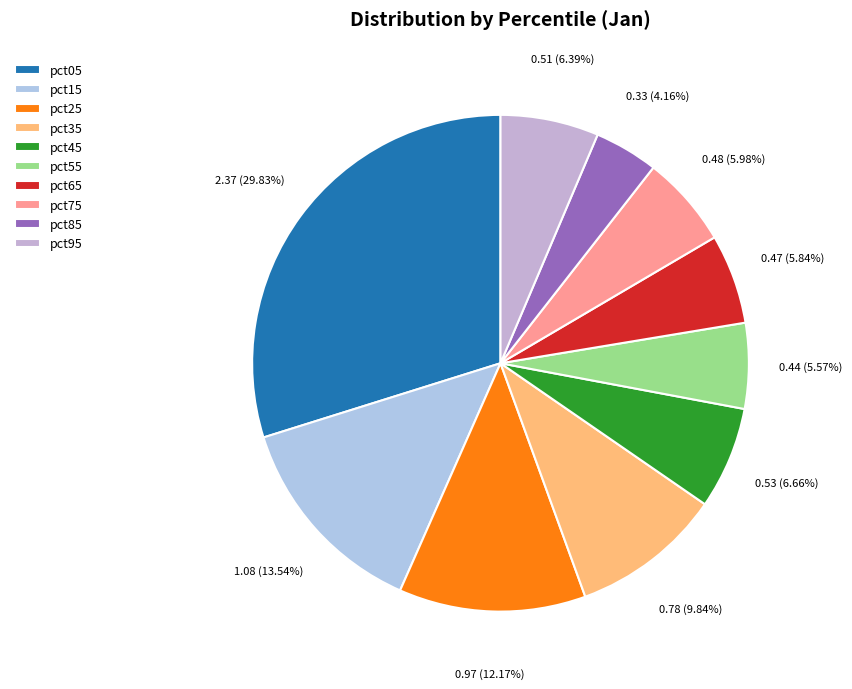

True or false: pct05 accounts for 30% of the total.

True